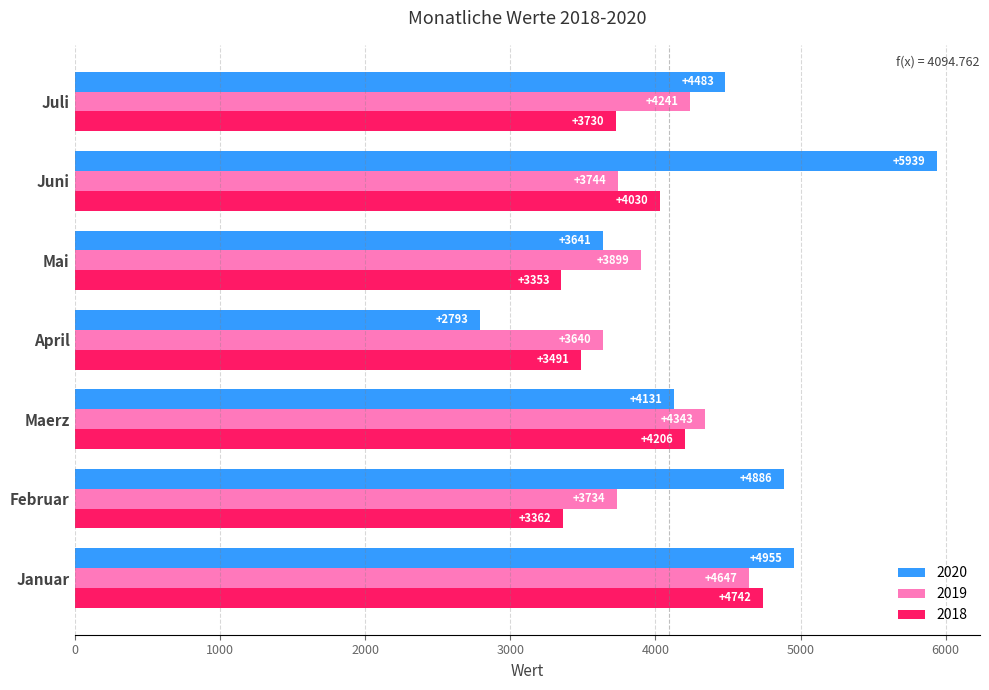

What is the maximum value shown in the chart?

5939